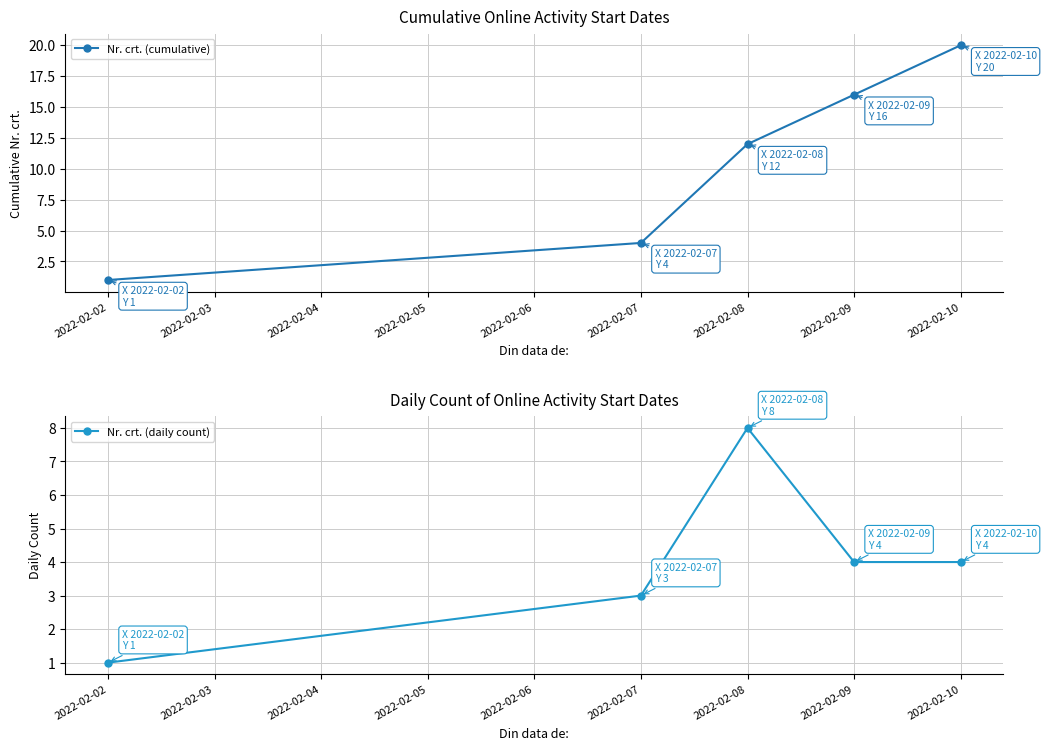

What are all the series names shown in the legend?

Nr. crt. (cumulative), Nr. crt. (daily count)